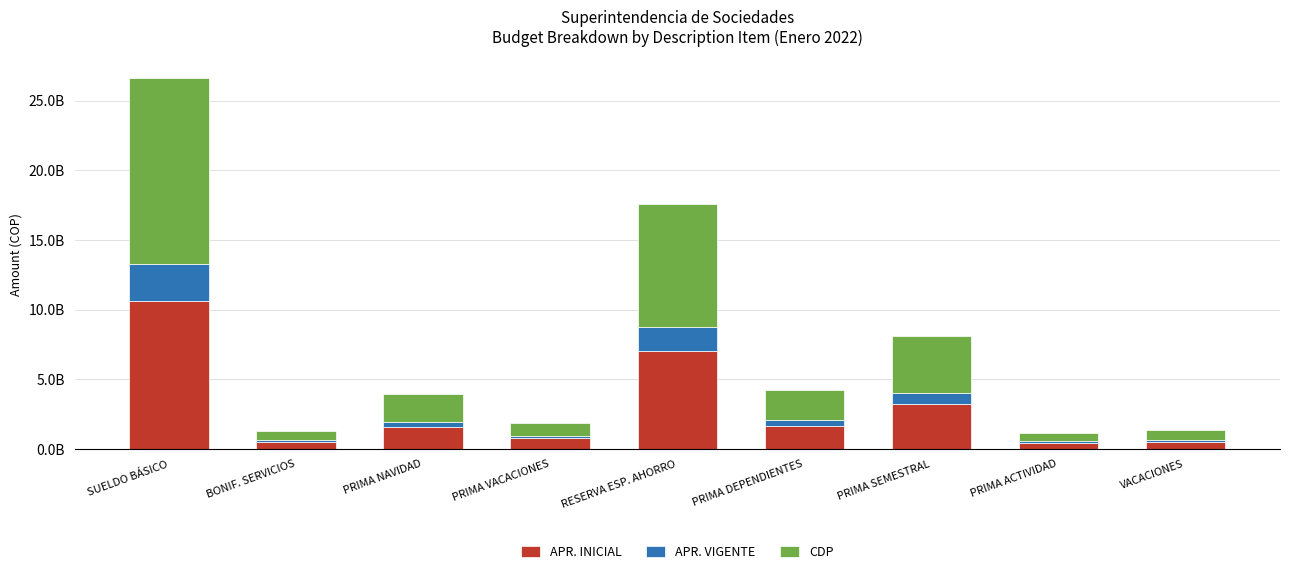

Are the bars horizontal?

No